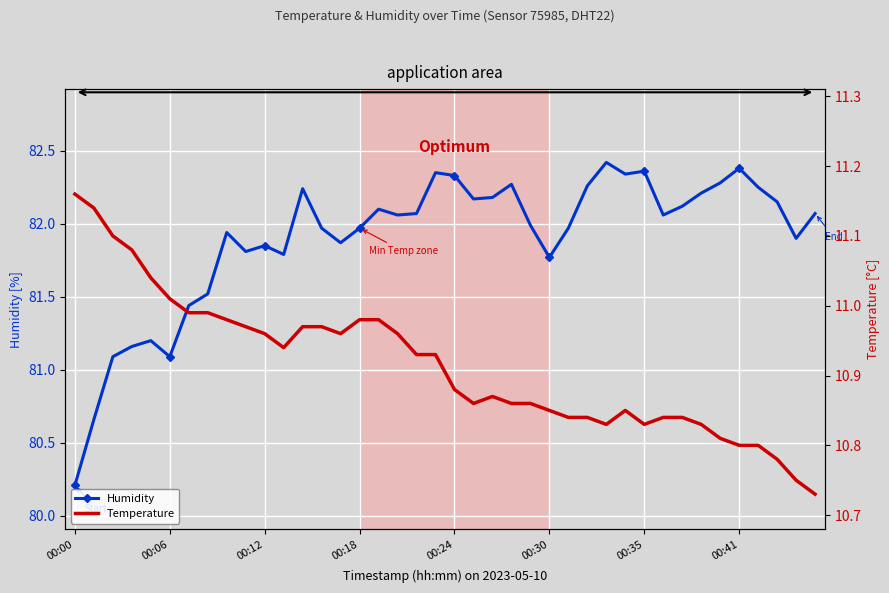

Where is the first local minimum for Humidity?

00:06